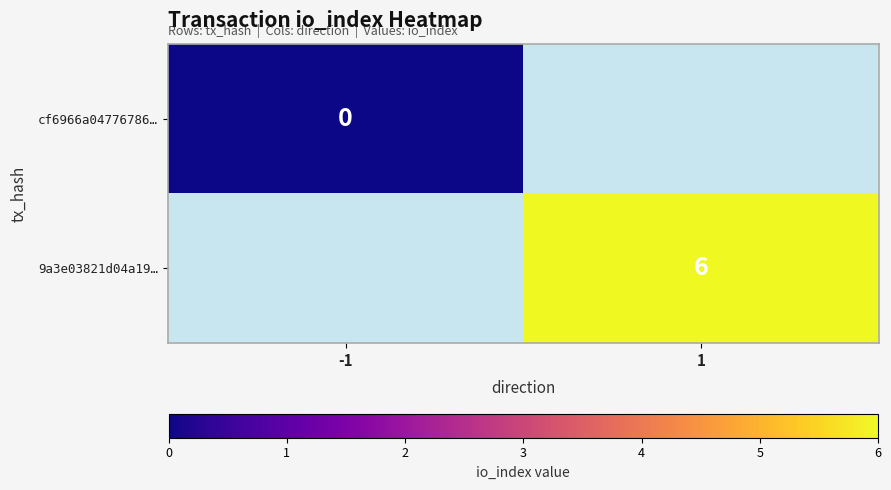

Which category has the highest value across all series?

1